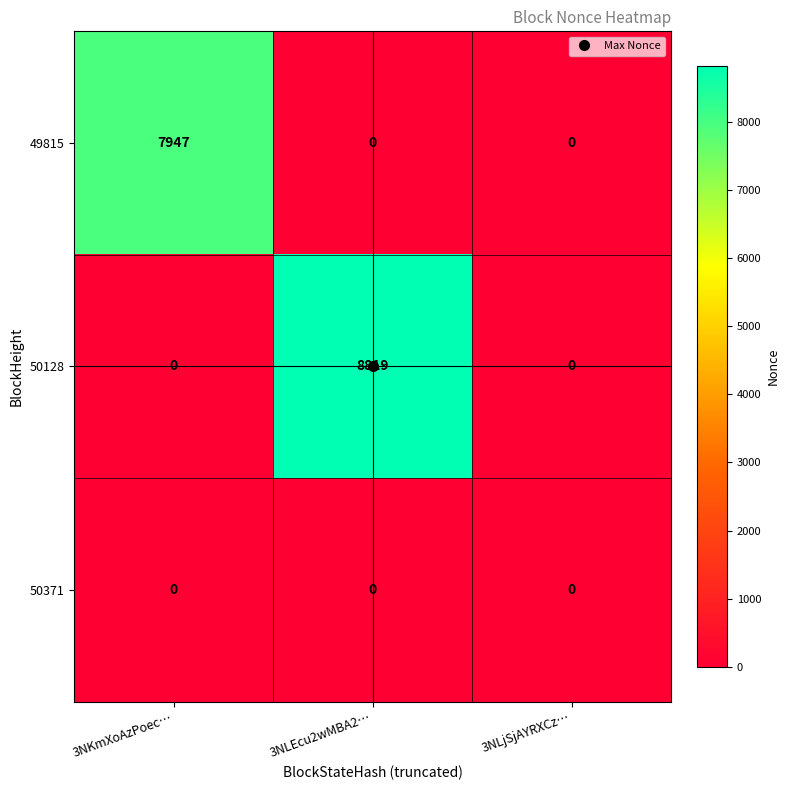

Which series has the largest total across all categories?

50128